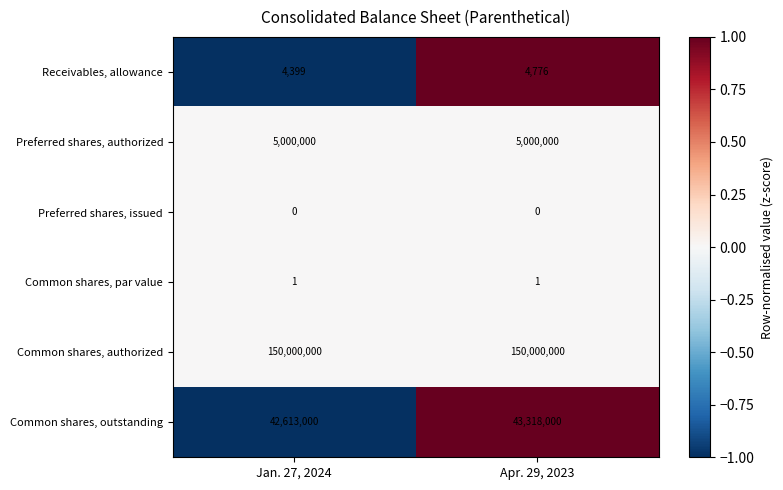

Rank the series at Jan. 27, 2024 from highest to lowest value.

Common shares, authorized, Common shares, outstanding, Preferred shares, authorized, Receivables, allowance, Common shares, par value, Preferred shares, issued